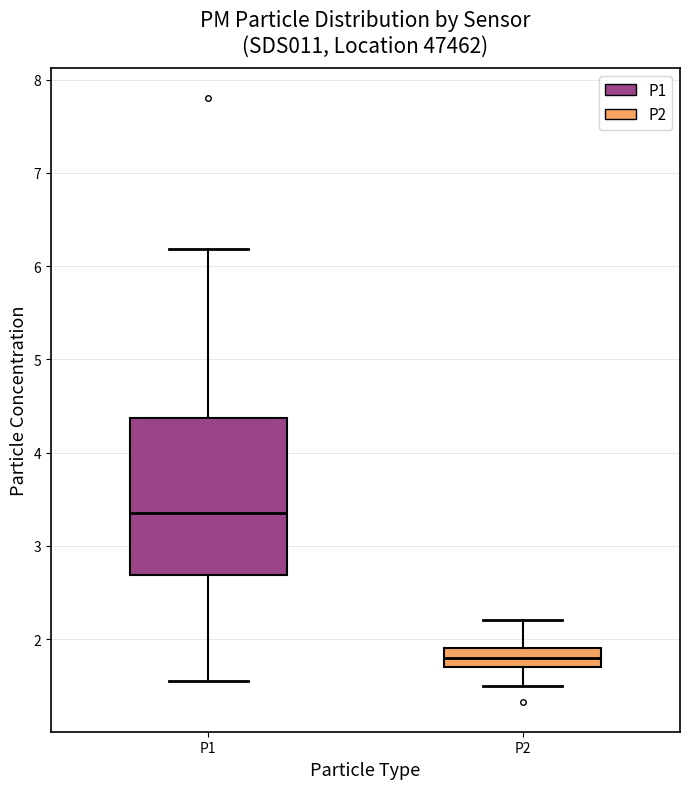

Where does the median line of the box for P1 sit on the y-axis? The values are not printed on the chart, so give them approximately, as read against the axis.

3.4